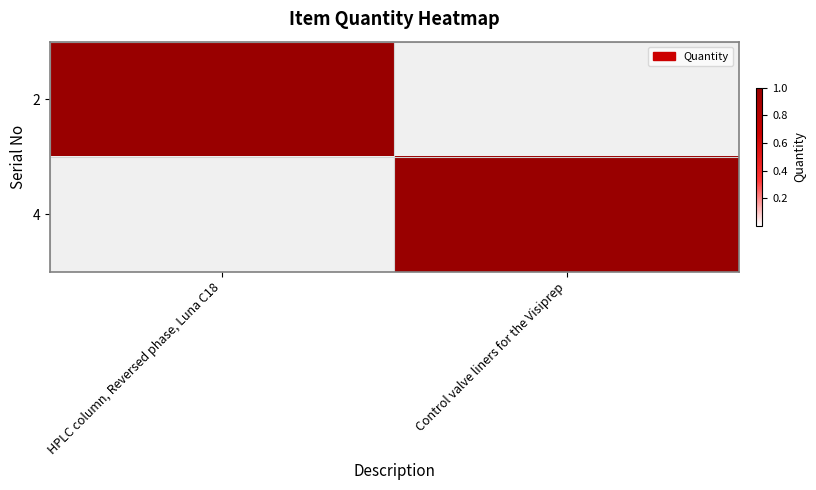

Which has a higher value, Control valve liners for the Visiprep or HPLC column, Reversed phase, Luna C18?

HPLC column, Reversed phase, Luna C18